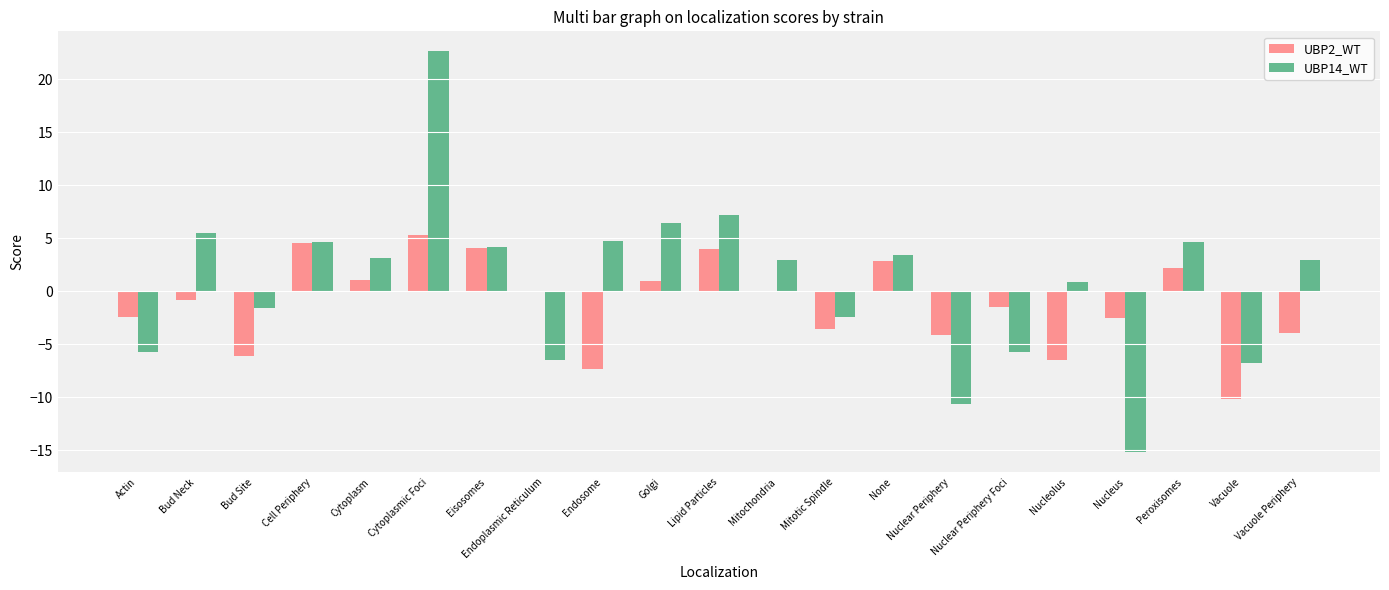

What is the sum of the UBP14_WT values at Vacuole and Lipid Particles?

0.4